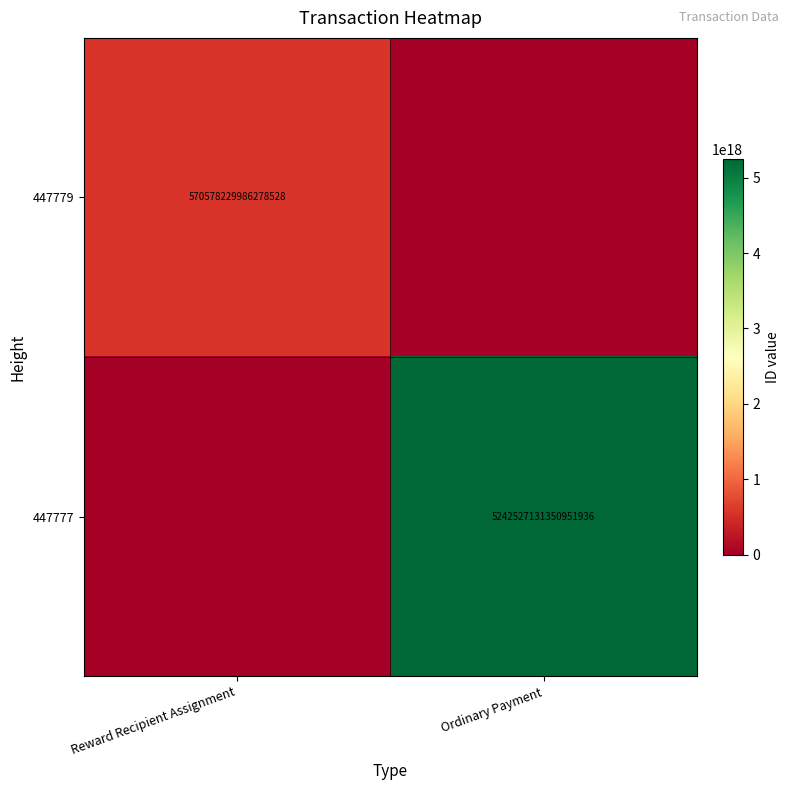

The value of 447779 at Reward Recipient Assignment is 211781585760501088. True or false?

False